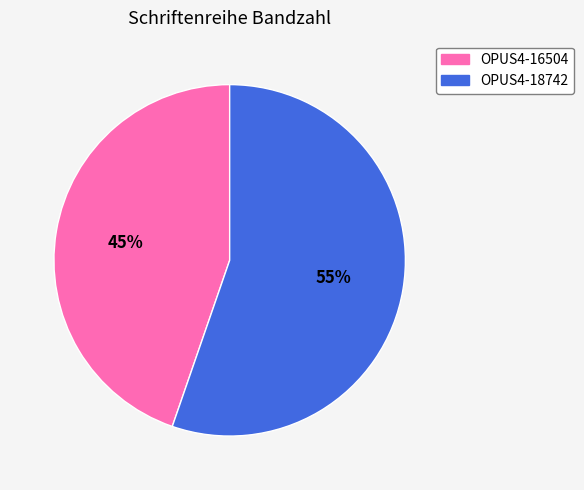

Between OPUS4-16504 and OPUS4-18742, which is larger?

OPUS4-18742